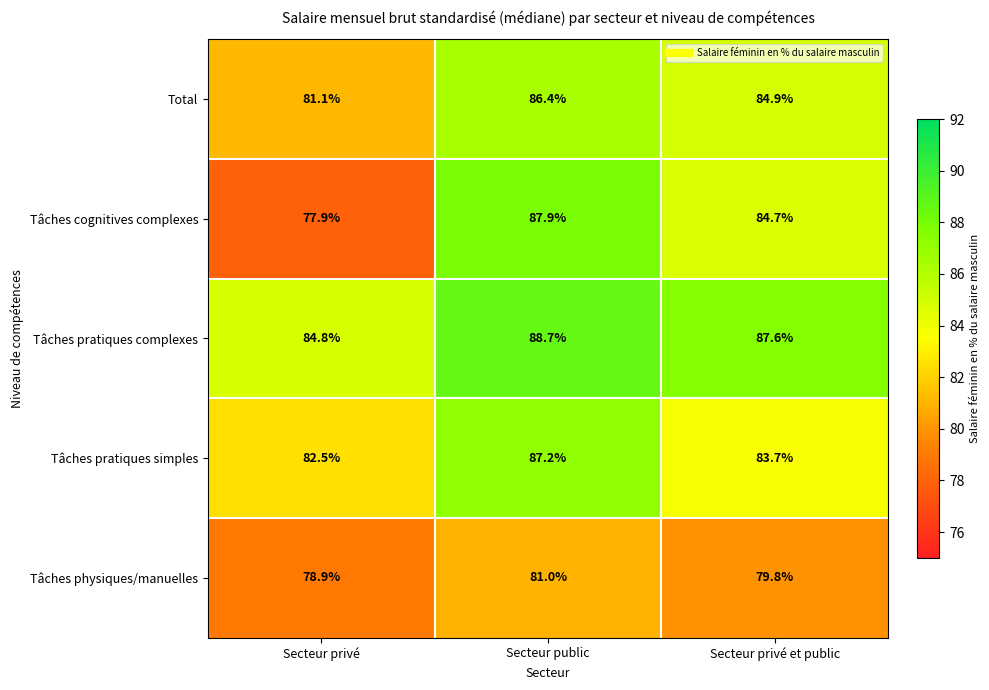

True or false: Tâches pratiques simples has a value of 31.0 at Secteur privé.

False